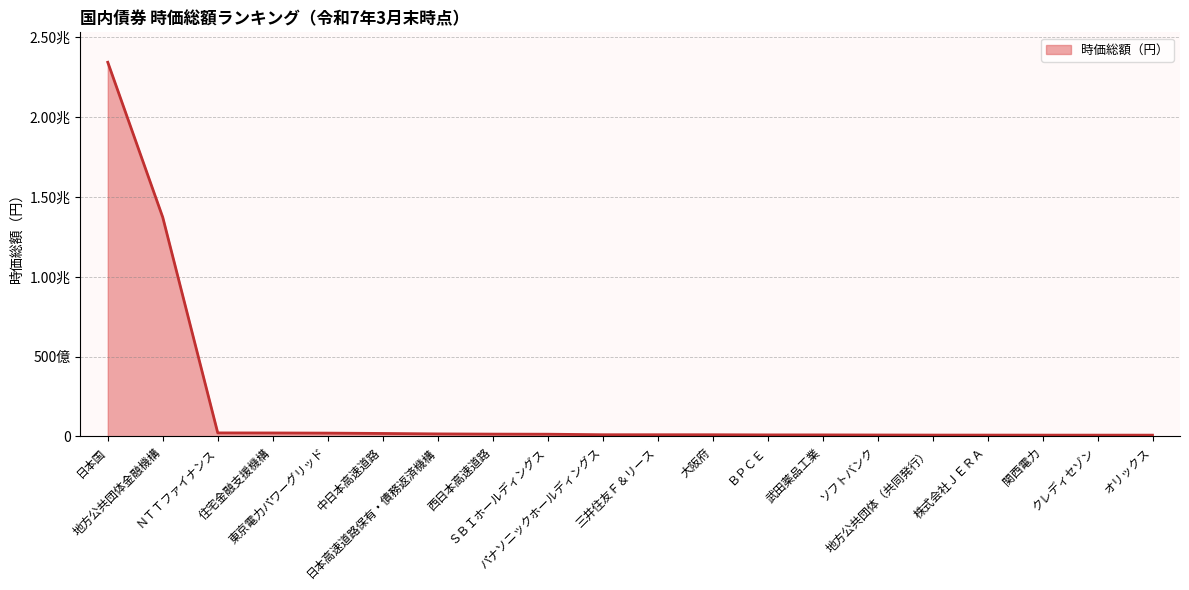

Where does the data first go above 10893083227?

日本国